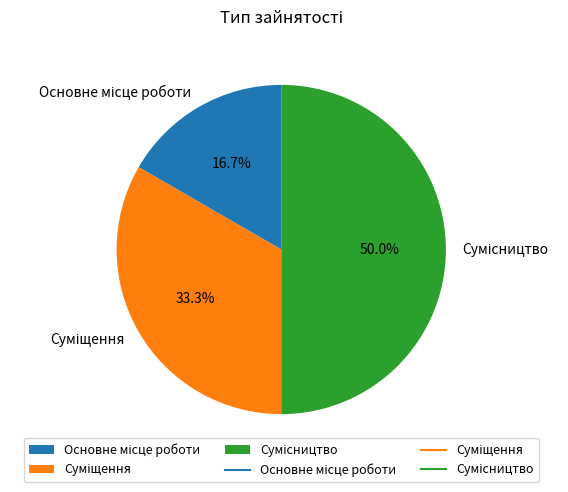

Does Сумісництво represent more than half of the total?

No